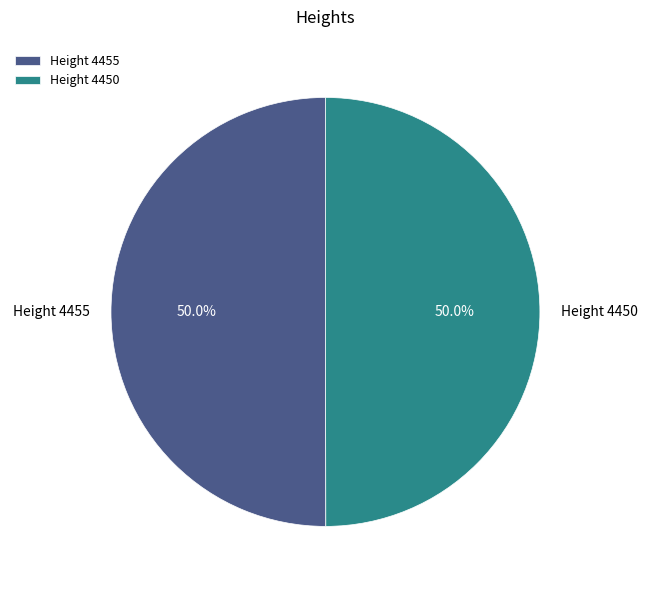

How much of the chart is everything except Height 4450?

50.0%